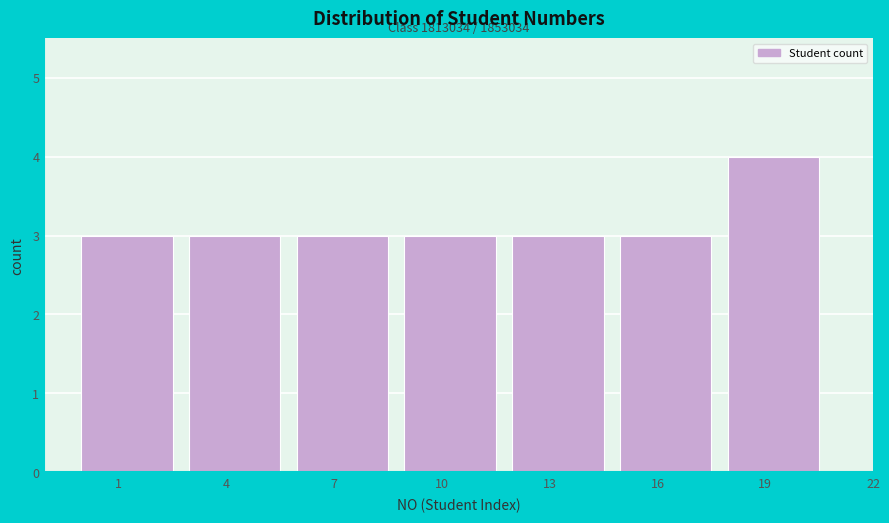

Reading left to right, what are all the values shown in this chart?

3	3	3	3	3	3	4